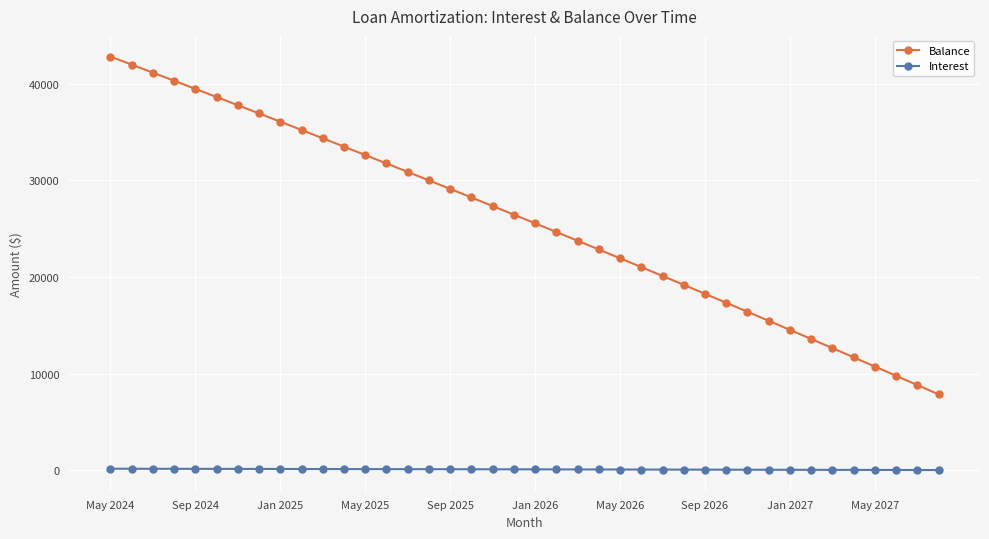

Which series has the largest total across all categories?

Balance